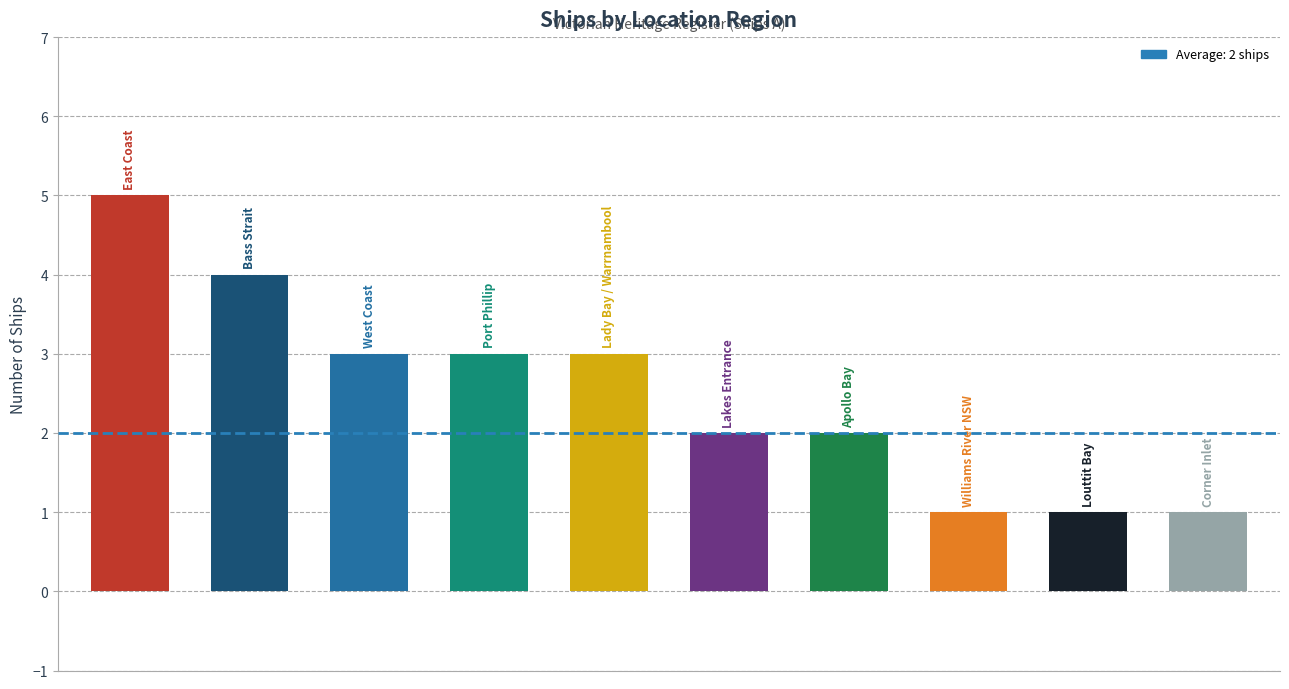

What is the difference between the maximum and minimum values?

4